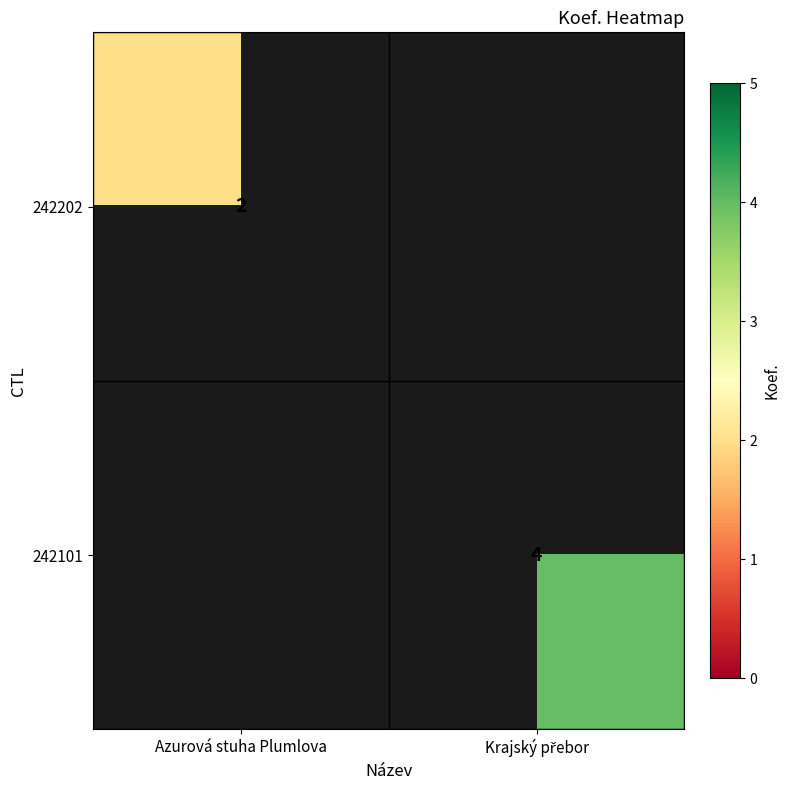

At which category is the sum across all series the highest?

Krajský přebor